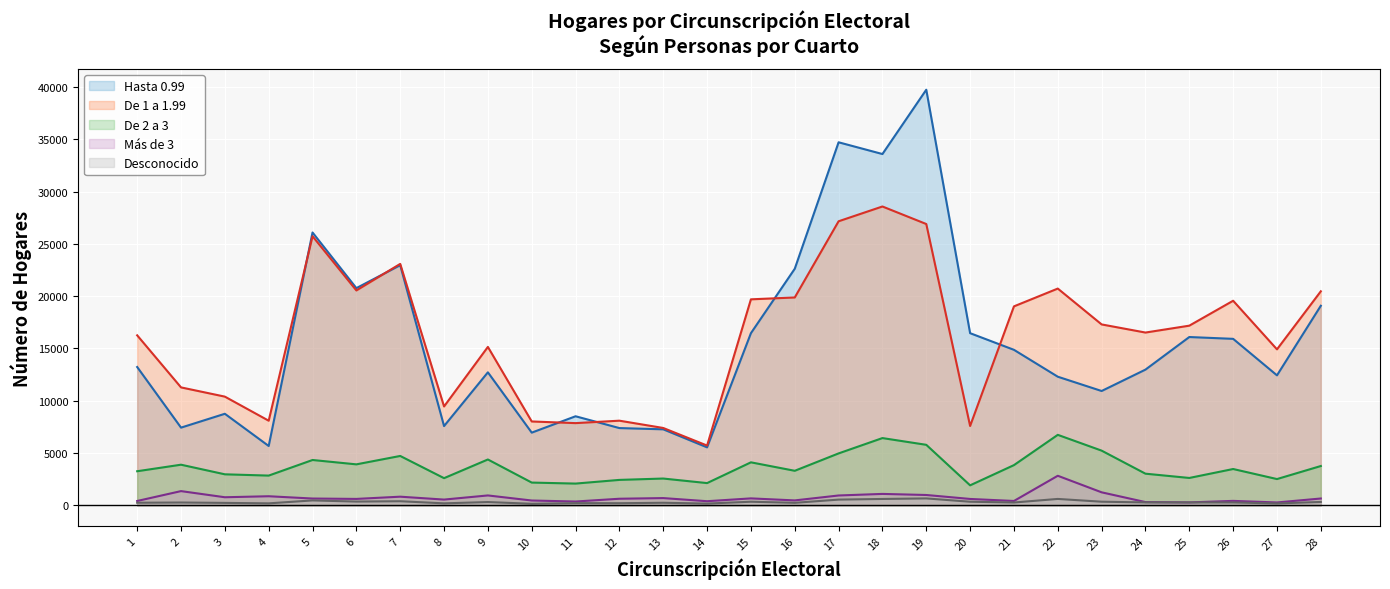

What is the approximate value of Hasta 0.99 at 2?

7431